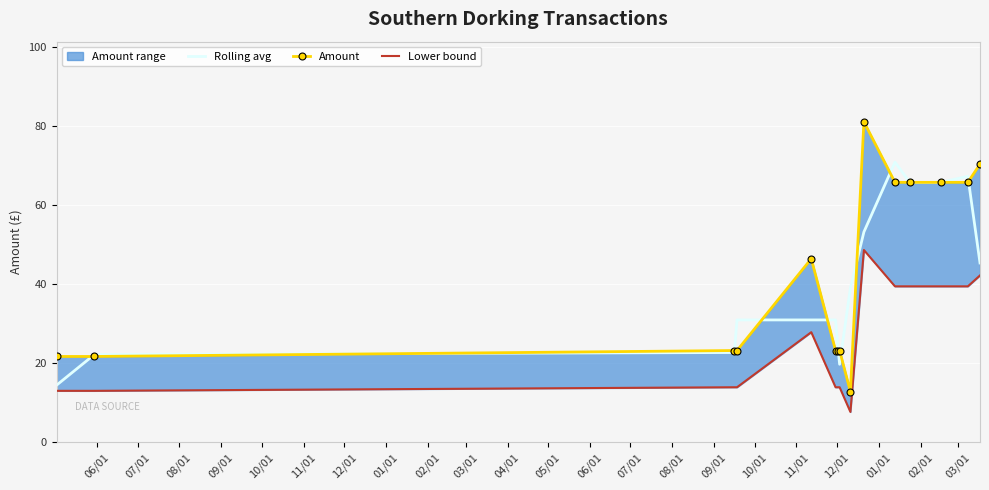

Which series has the widest spread of values?

Amount